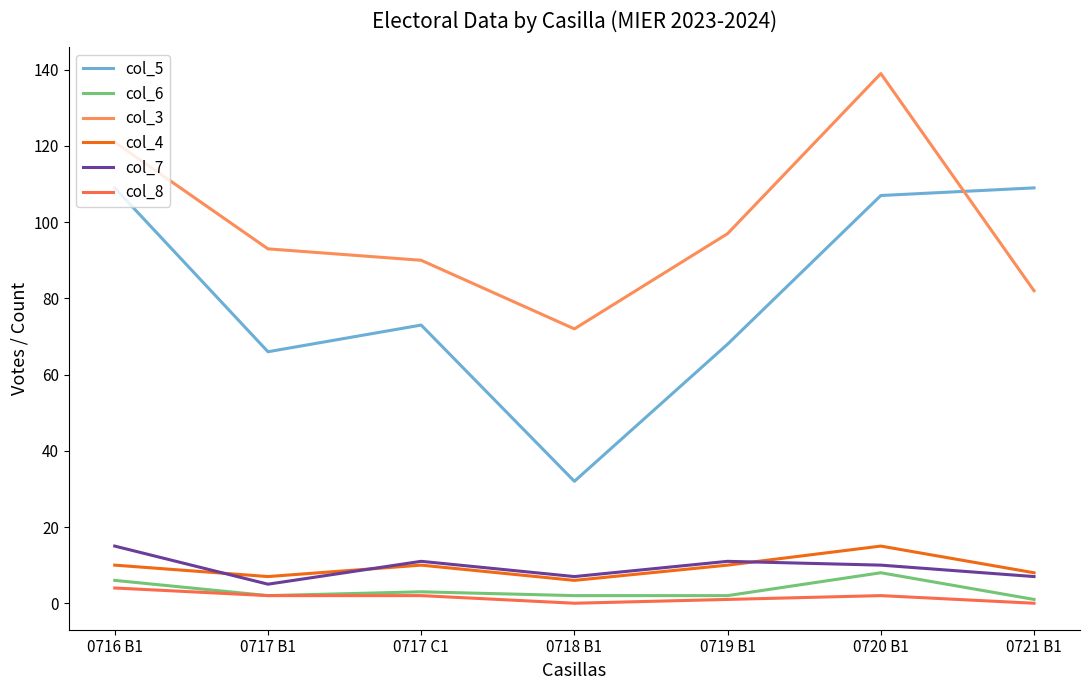

Rank the series at 0716 B1 from lowest to highest value.

col_8, col_6, col_4, col_7, col_5, col_3